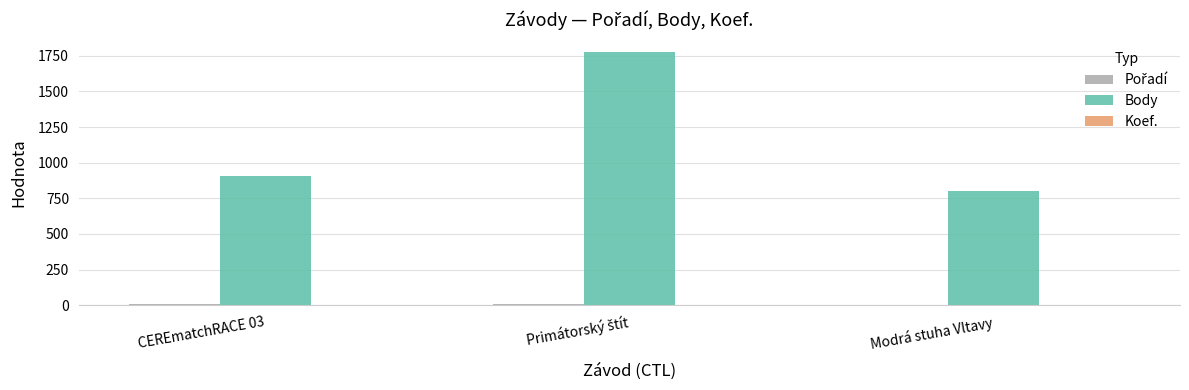

What is the greatest value displayed?

1774